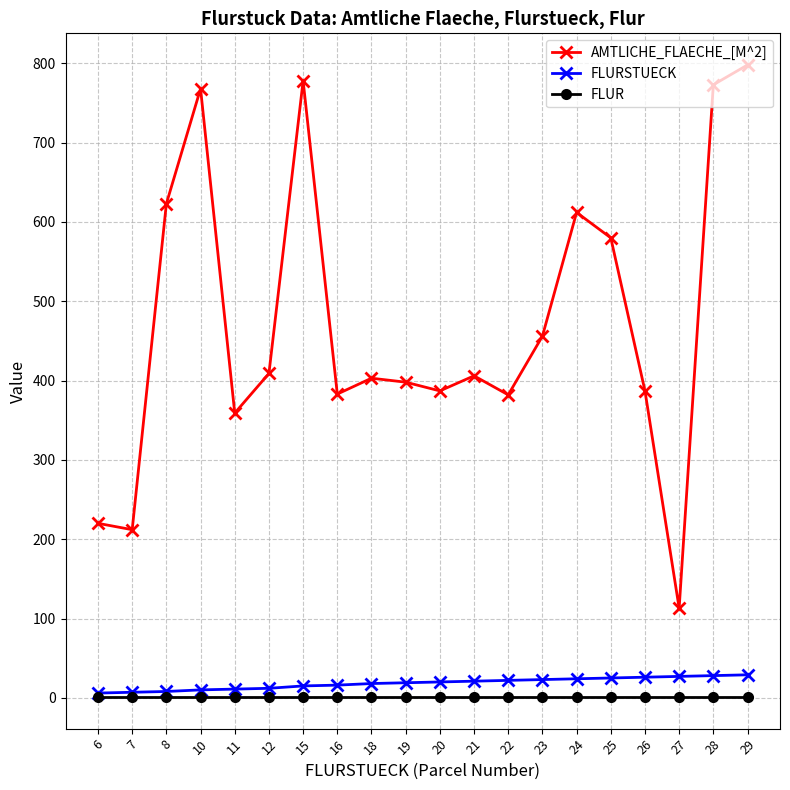

What is the smallest value displayed?

1